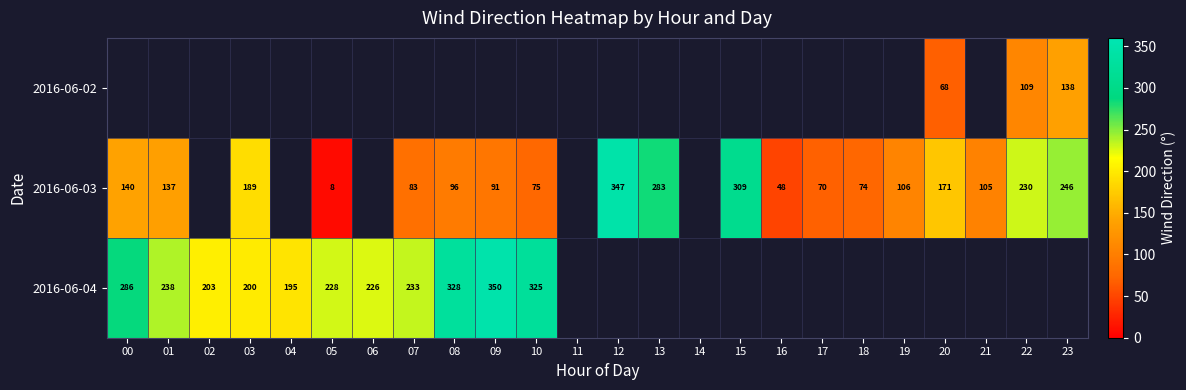

What is the greatest value displayed?

350.0